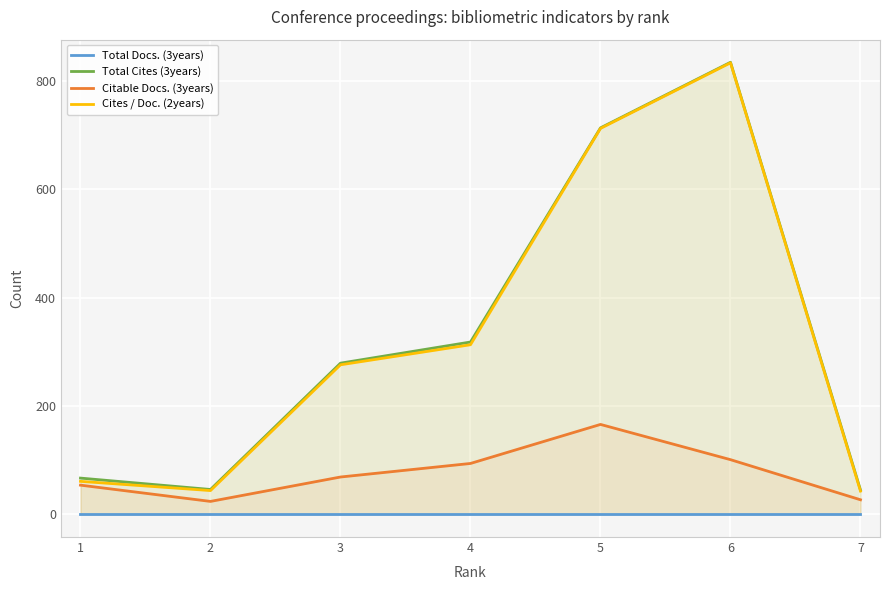

What is the value of the Cites / Doc. (2years) point at the 7th from the left?

43